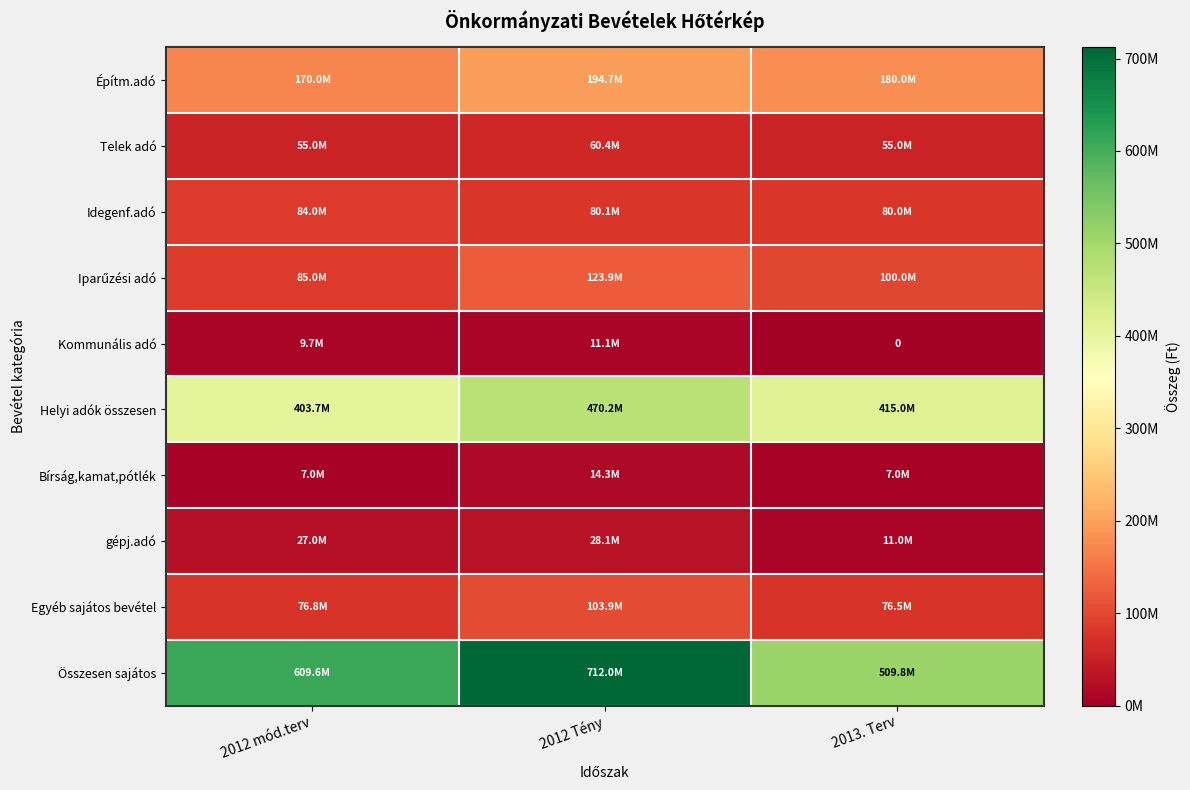

Read the Helyi adók összesen value at 2012 mód.terv.

403700000